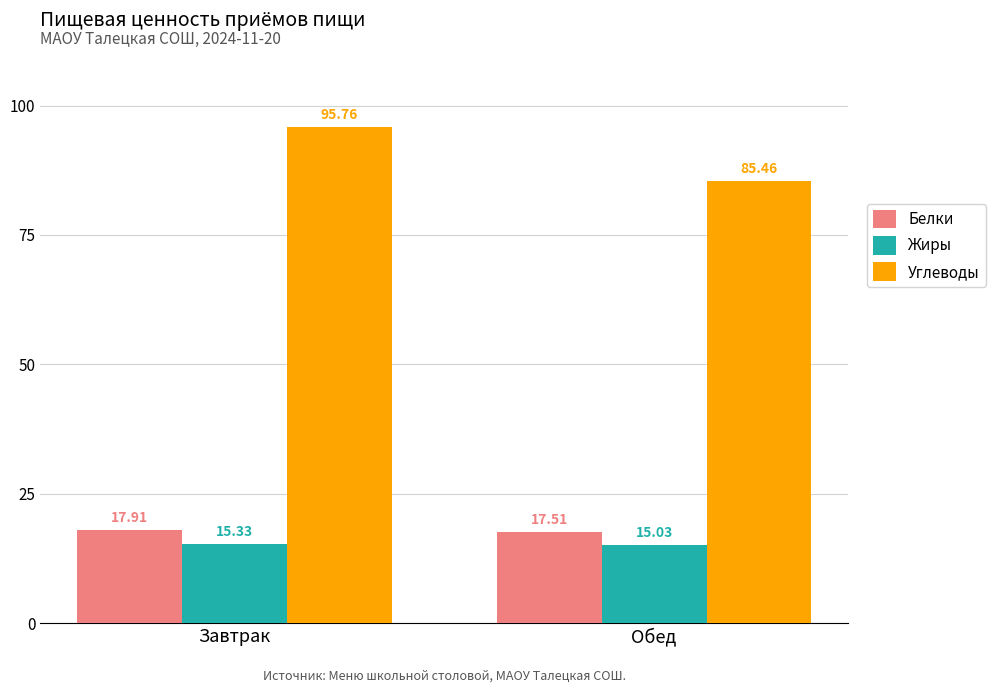

True or false: Углеводы has a value of 85.5 at Обед.

True